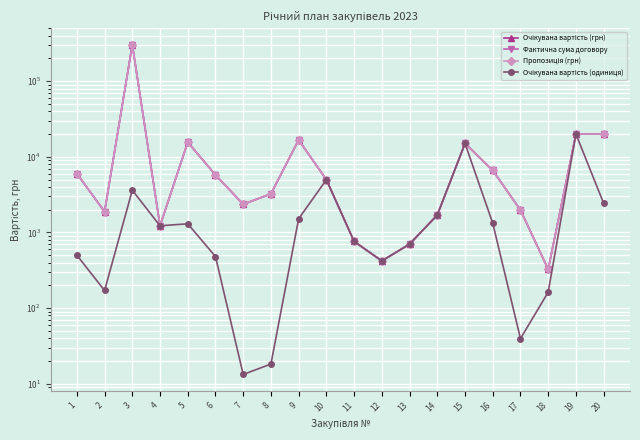

Rank the categories by Очікувана вартість (грн) value from highest to lowest.

3, 19, 20, 9, 5, 15, 16, 1, 6, 10, 8, 7, 17, 2, 14, 4, 11, 13, 12, 18